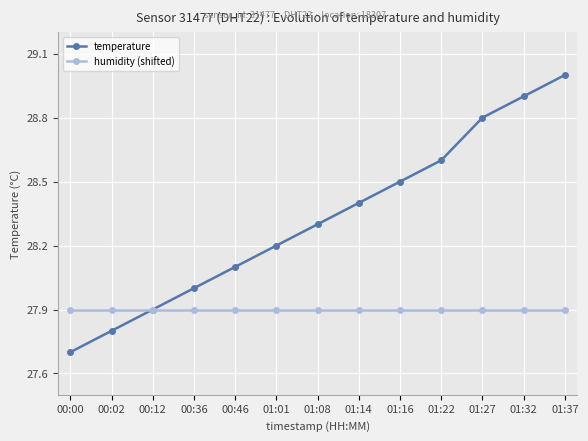

What is the approximate value of humidity (shifted) at 00:00?

27.9